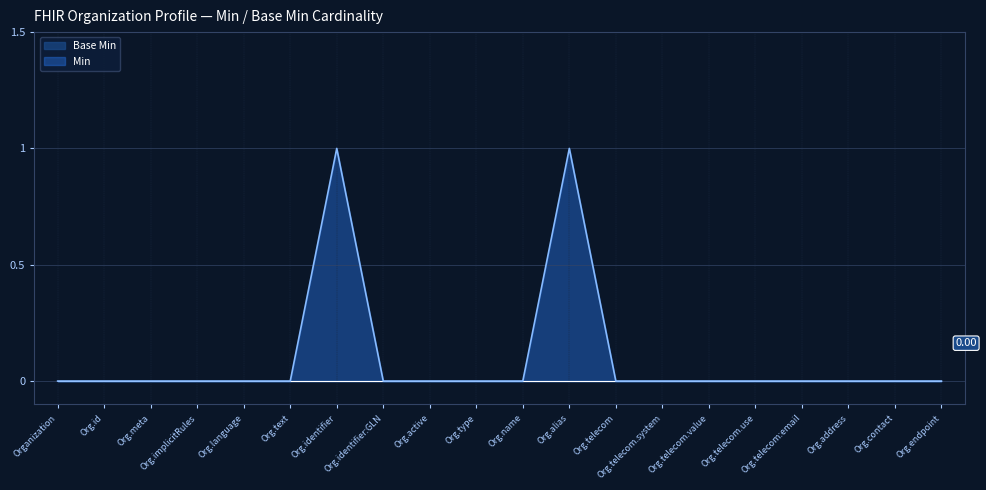

List the labels in order of value, smallest first.

Organization, Org.id, Org.meta, Org.implicitRules, Org.language, Org.text, Org.identifier:GLN, Org.active, Org.type, Org.name, Org.telecom, Org.telecom.system, Org.telecom.value, Org.telecom.use, Org.telecom:email, Org.address, Org.contact, Org.endpoint, Org.identifier, Org.alias